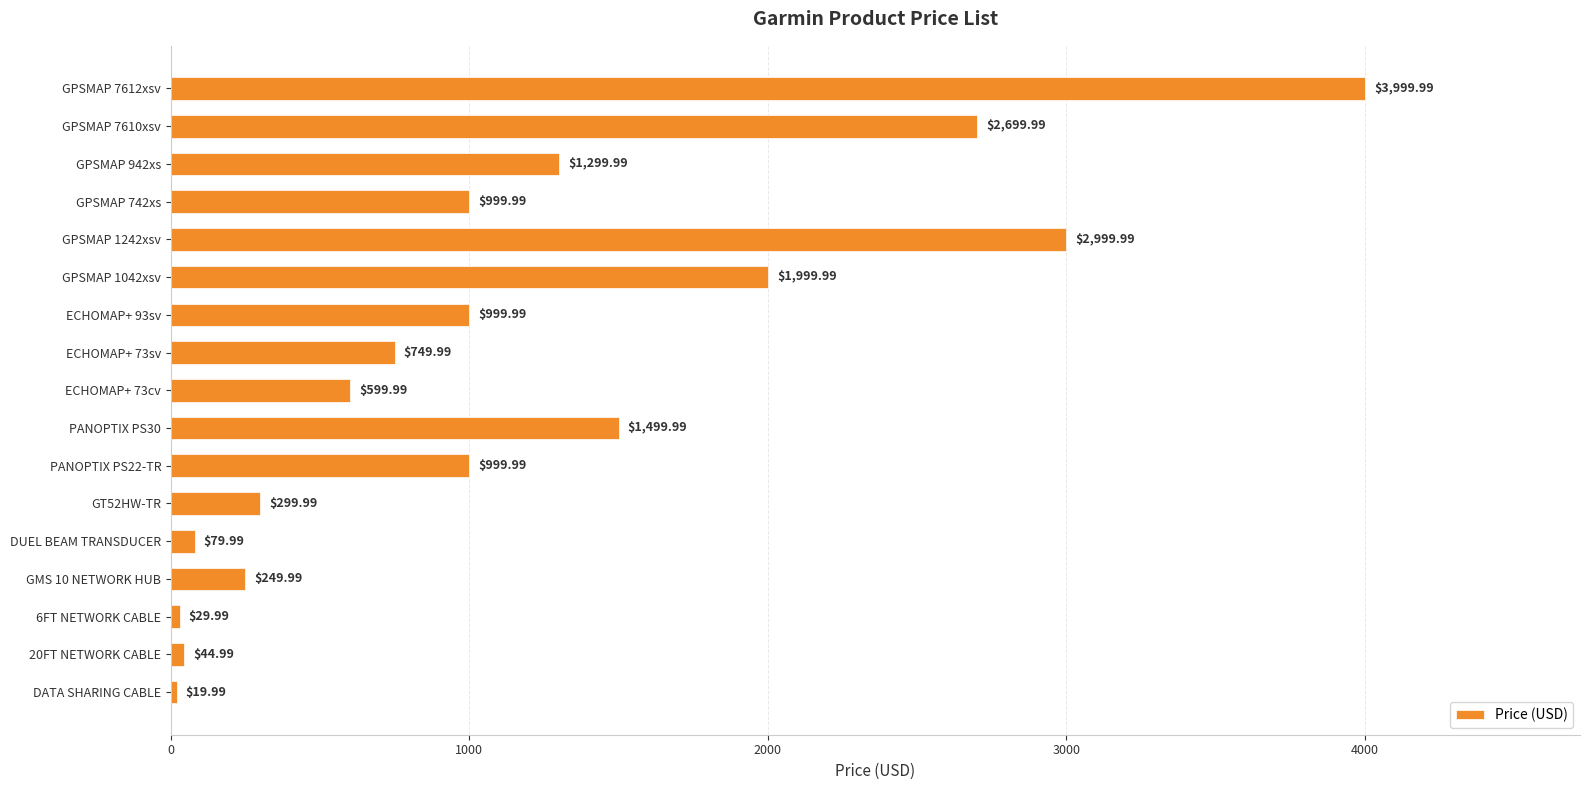

Where is the data nearest to the value 2009?

GPSMAP 1042xsv